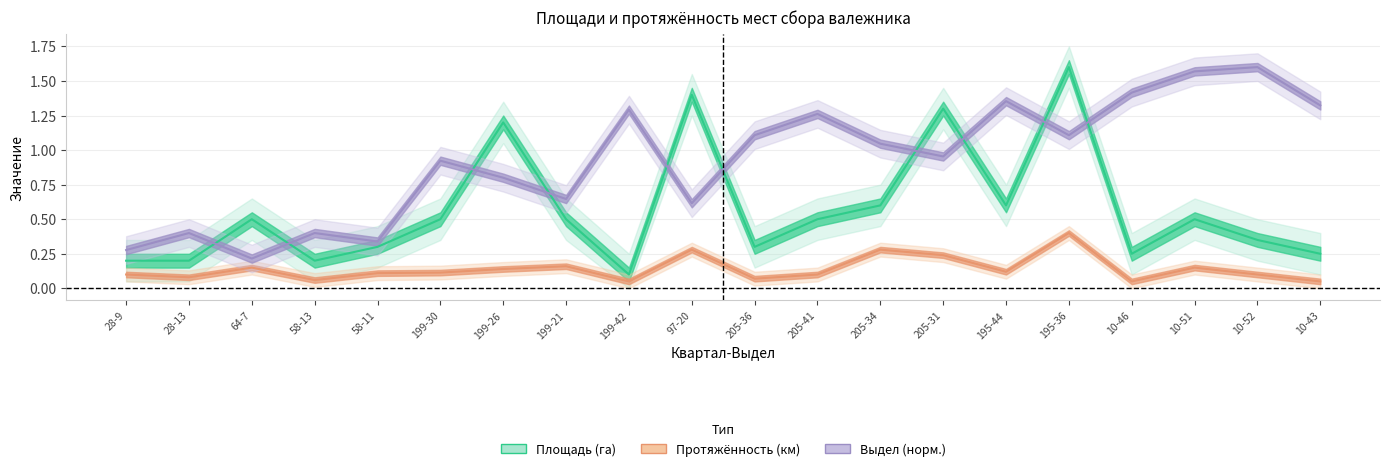

What is the value of the Площадь (га) point at the 6th from the left?

0.5